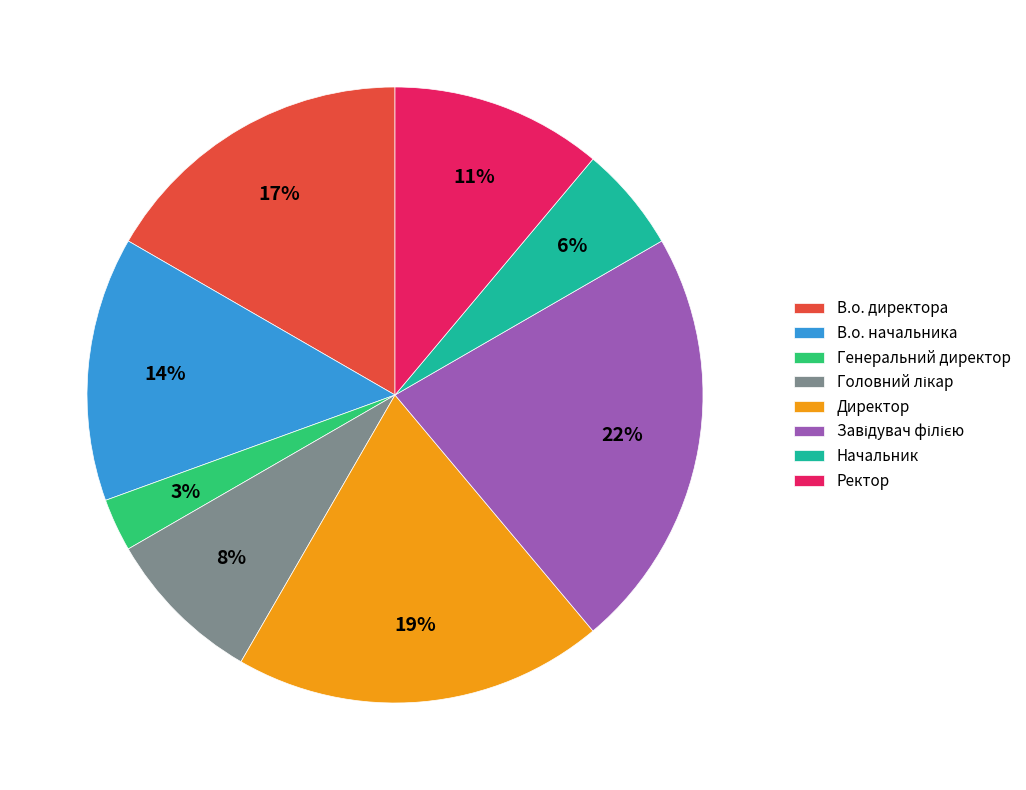

Does any single category account for the majority?

No